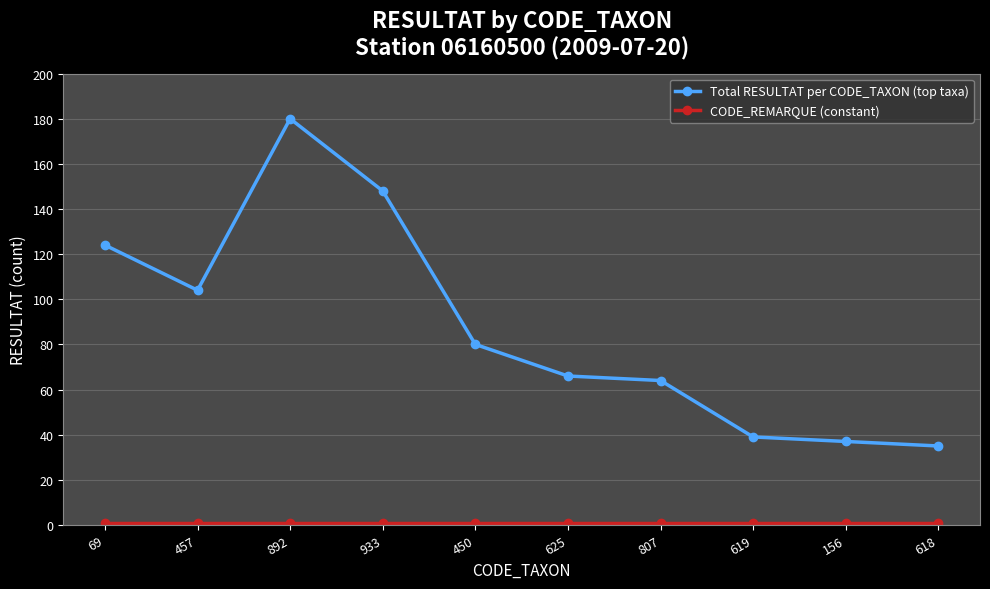

Which label corresponds to the largest value in the chart?

892